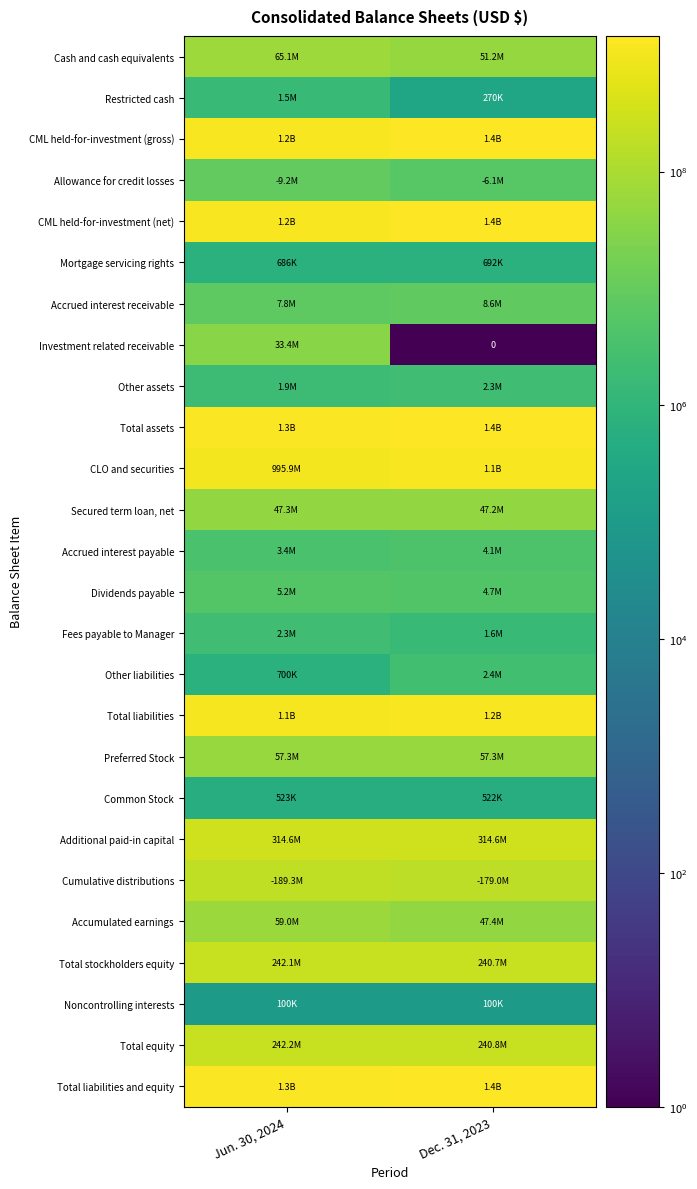

At how many categories does at least one series exceed 329243352?

2